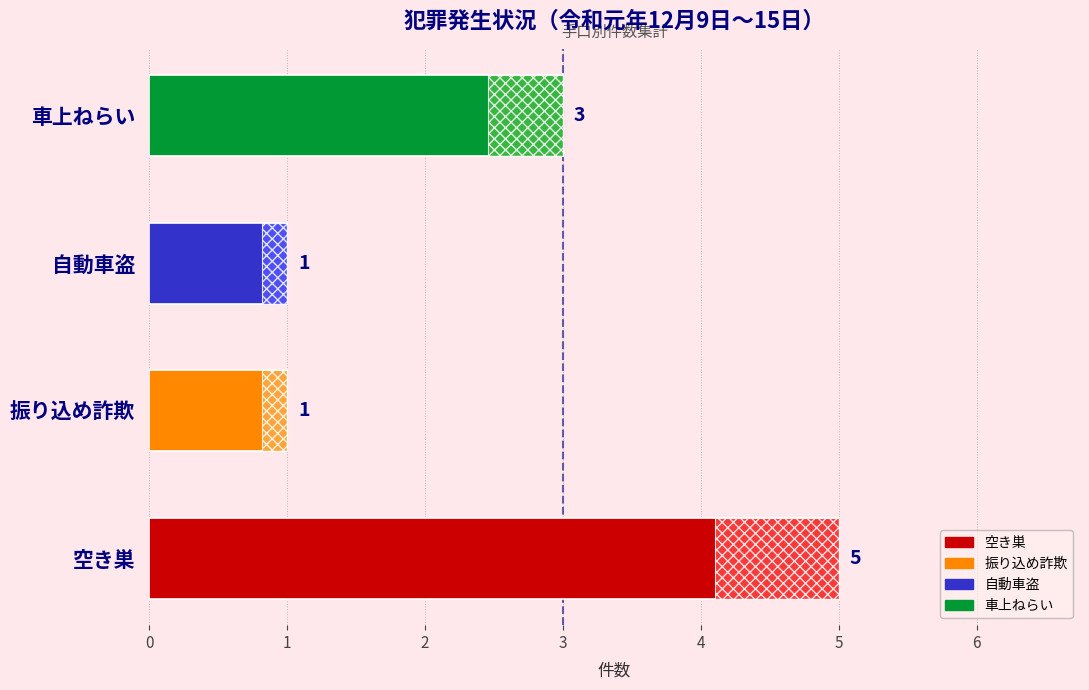

Rank the categories by value from highest to lowest.

0, 3, 1, 2